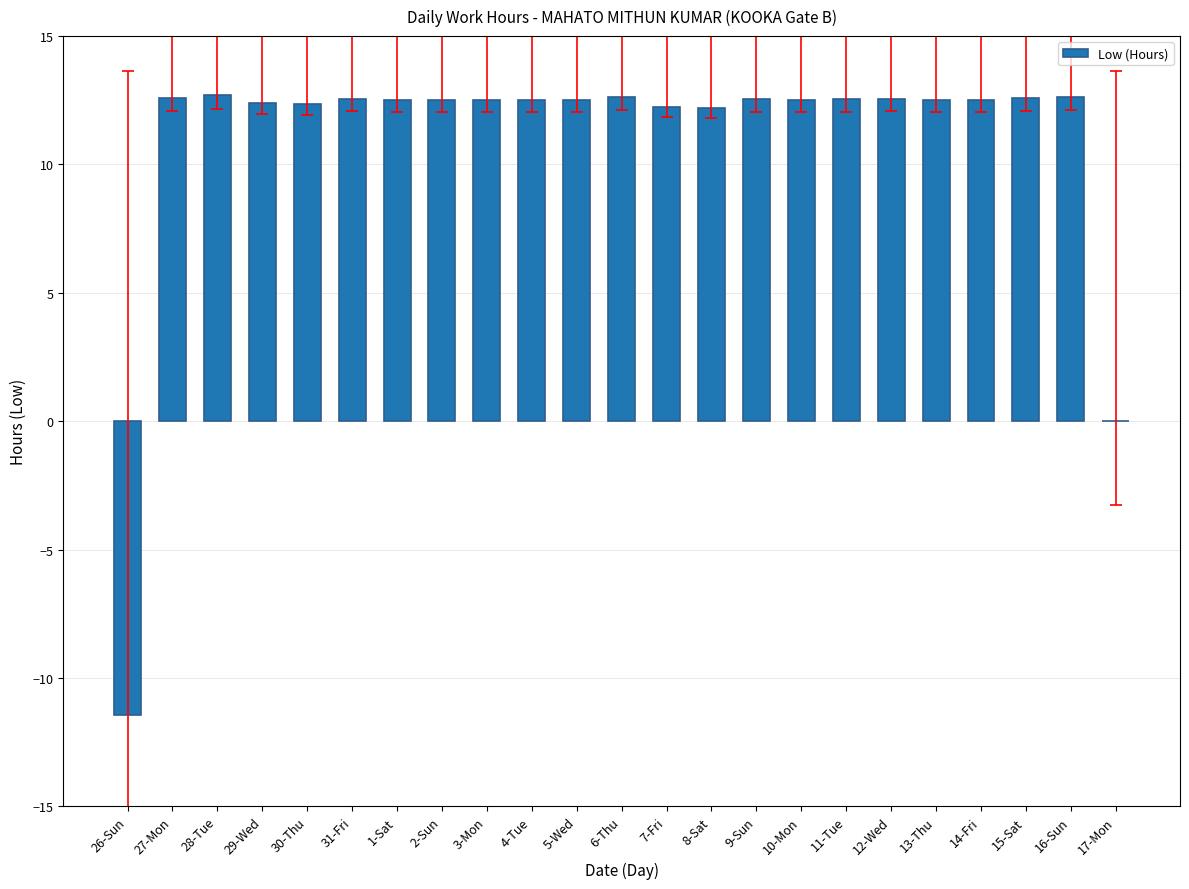

Where is the data nearest to the value 0?

17-Mon